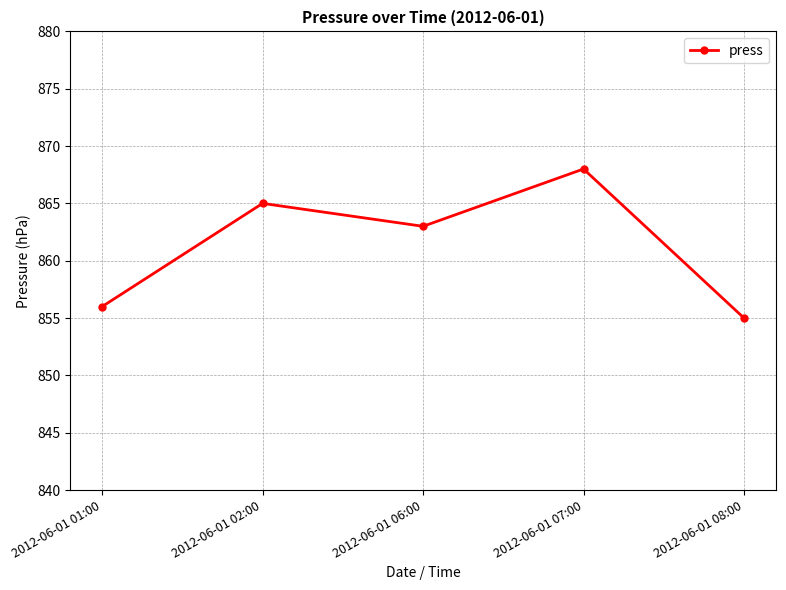

What is the difference between the maximum and minimum values?

13